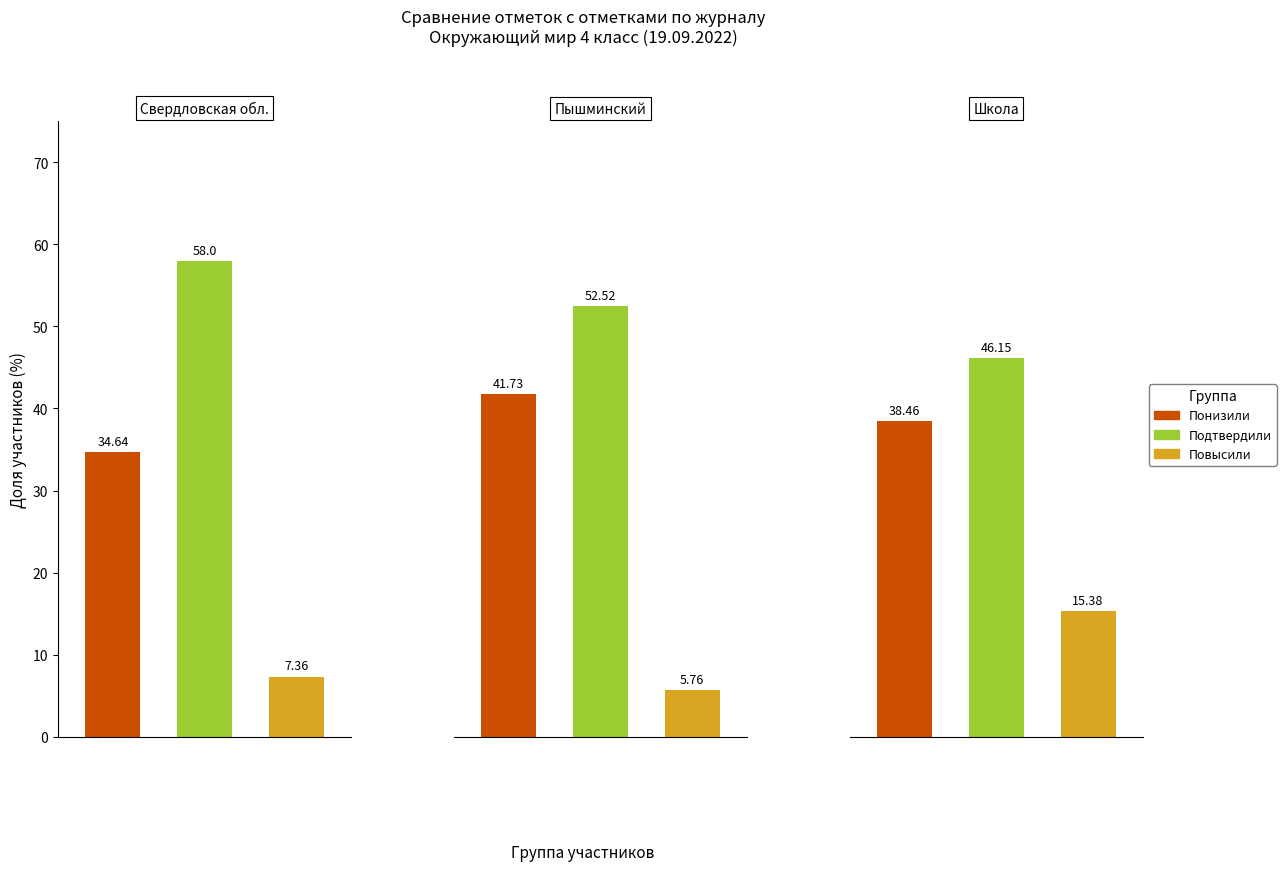

Which series has the largest total across all categories?

Подтвердили